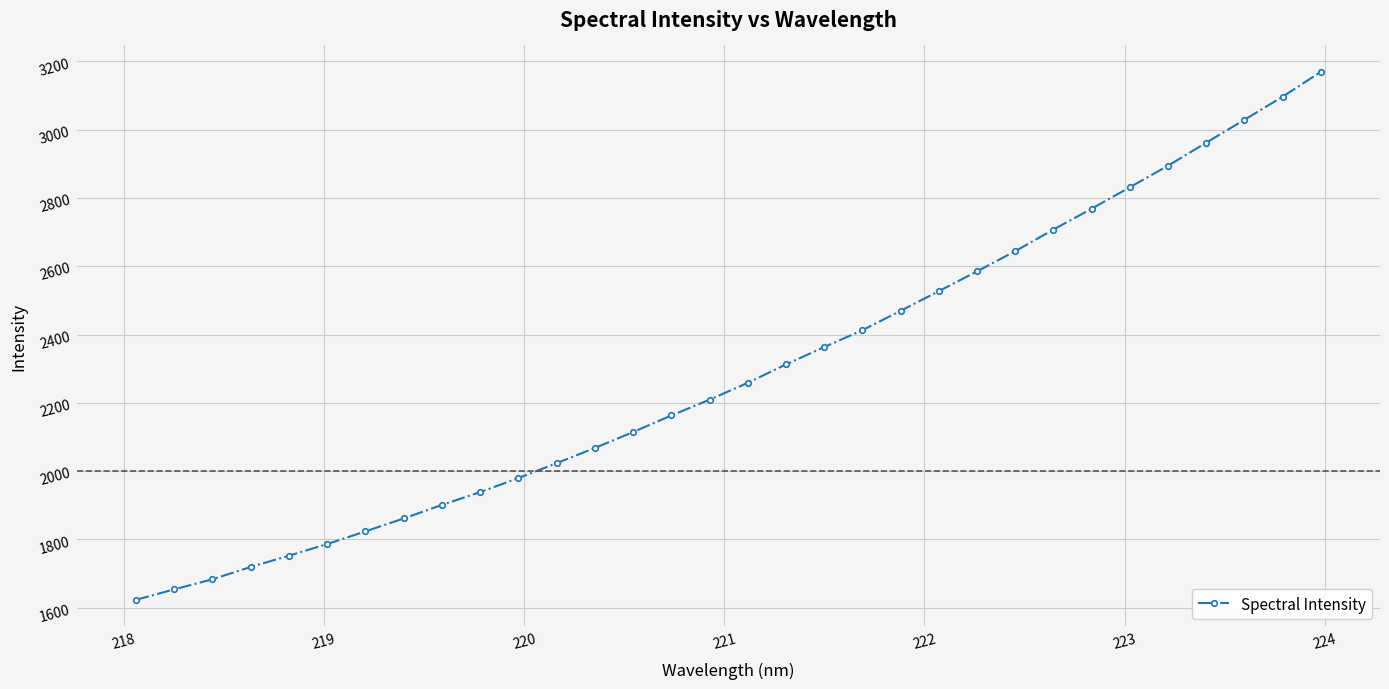

True or false: there are more than 1 points higher than both neighbors.

False